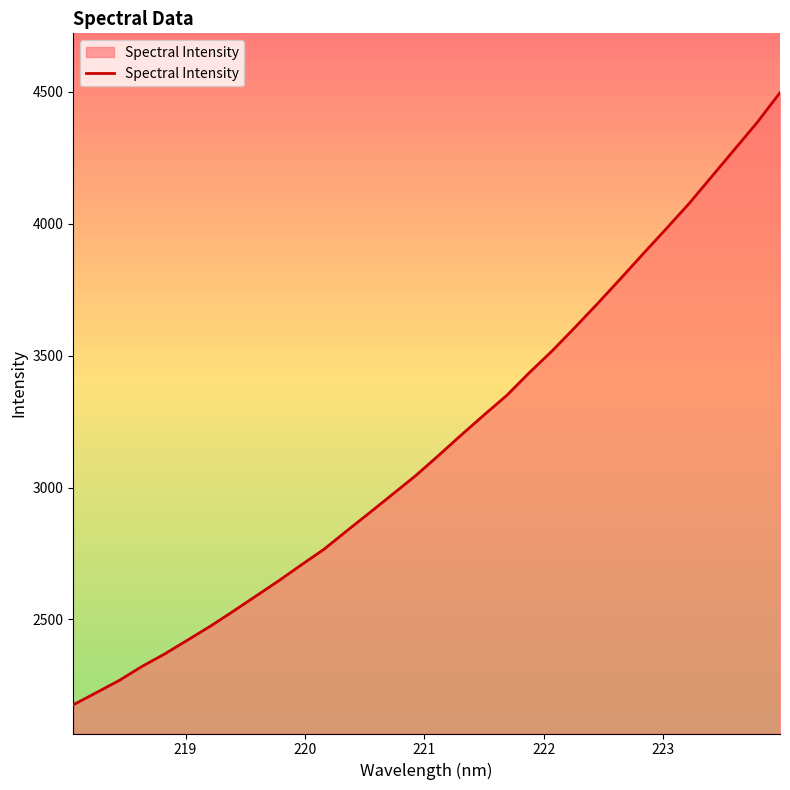

Does the chart have visible grid lines?

No